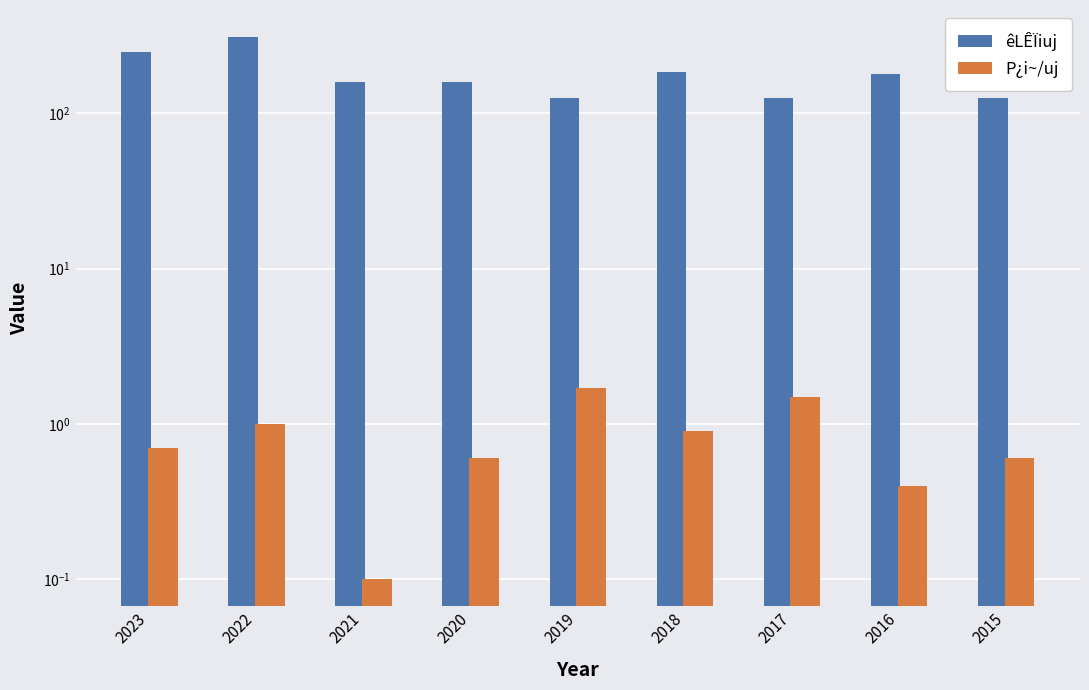

Is the value of êLÊÏiuj at 2020 greater than the value of P¿i~/uj at 2016?

Yes